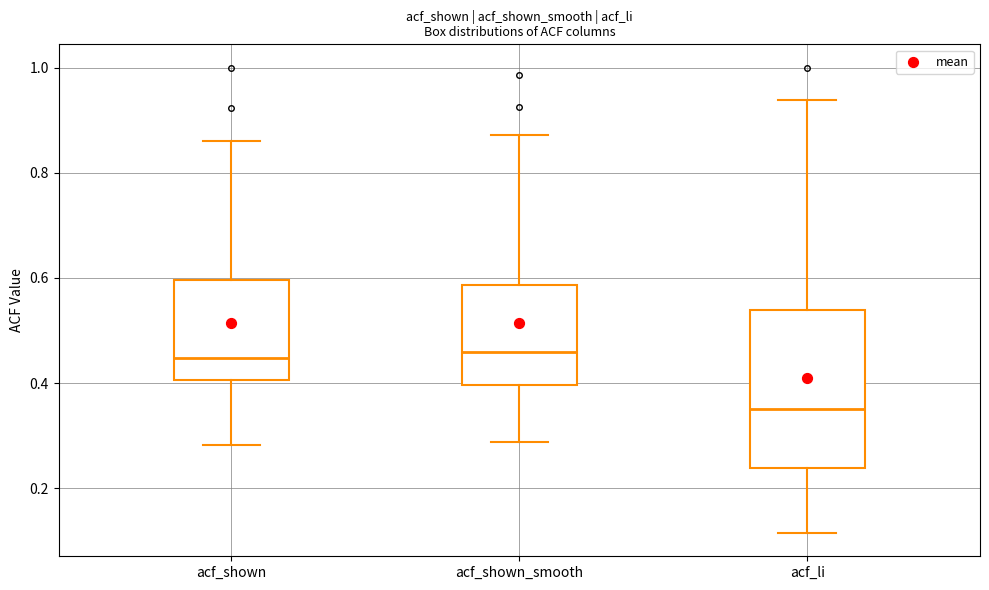

Reading left to right, transcribe this box plot: for each box, give where its median line is, the range the box spans, and where its two whiskers end, as read against the y-axis. The values are not printed on the chart, so give them approximately, as read against the axis.

acf_shown: median 0.44, box 0.40 to 0.60, whiskers 0.28 to 0.86
acf_shown_smooth: median 0.46, box 0.40 to 0.58, whiskers 0.28 to 0.88
acf_li: median 0.36, box 0.24 to 0.54, whiskers 0.12 to 0.94